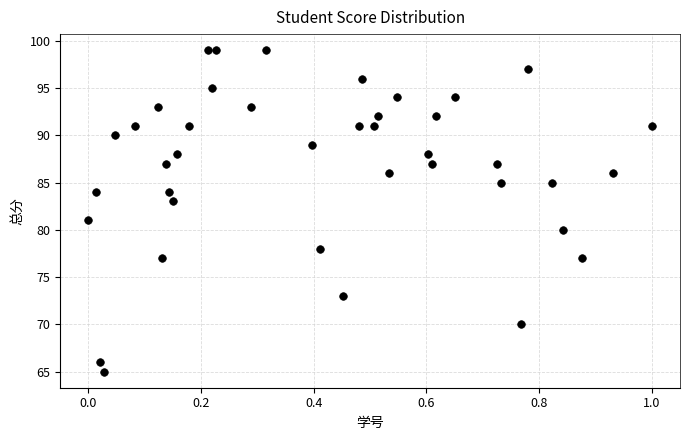

What is the range of Y values (max minus min)?

34